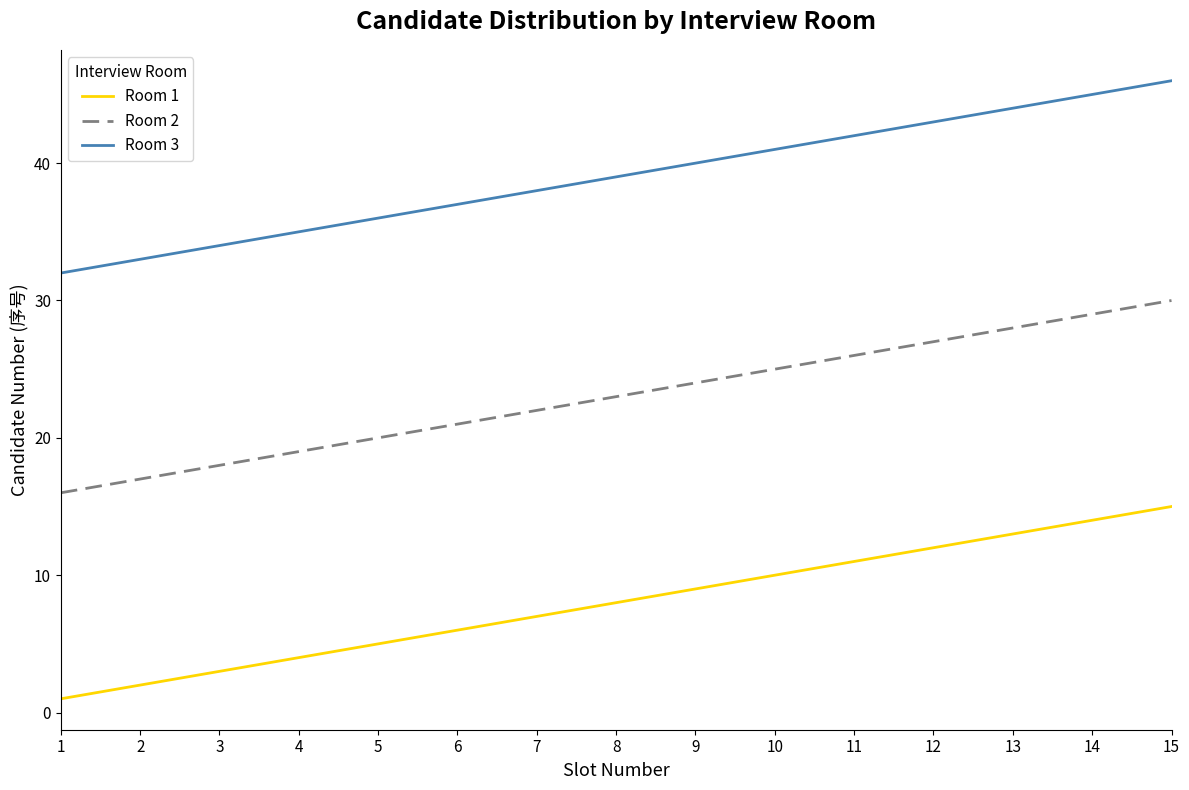

What is the lowest value of the Room 2 series?

16